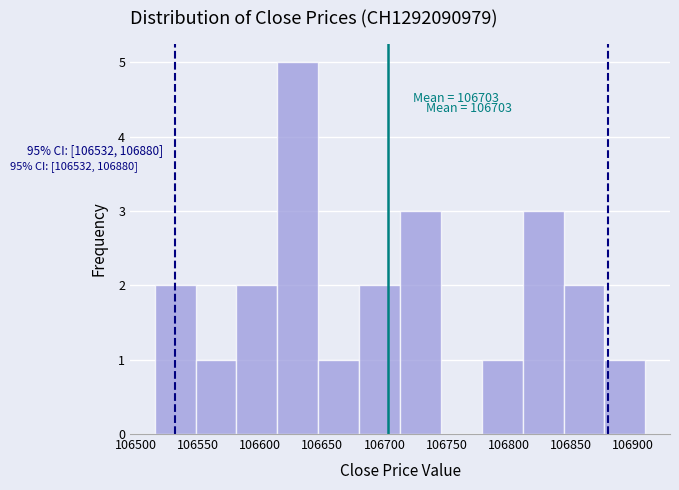

Which range on the x-axis has the tallest bar?

106615 to 106645